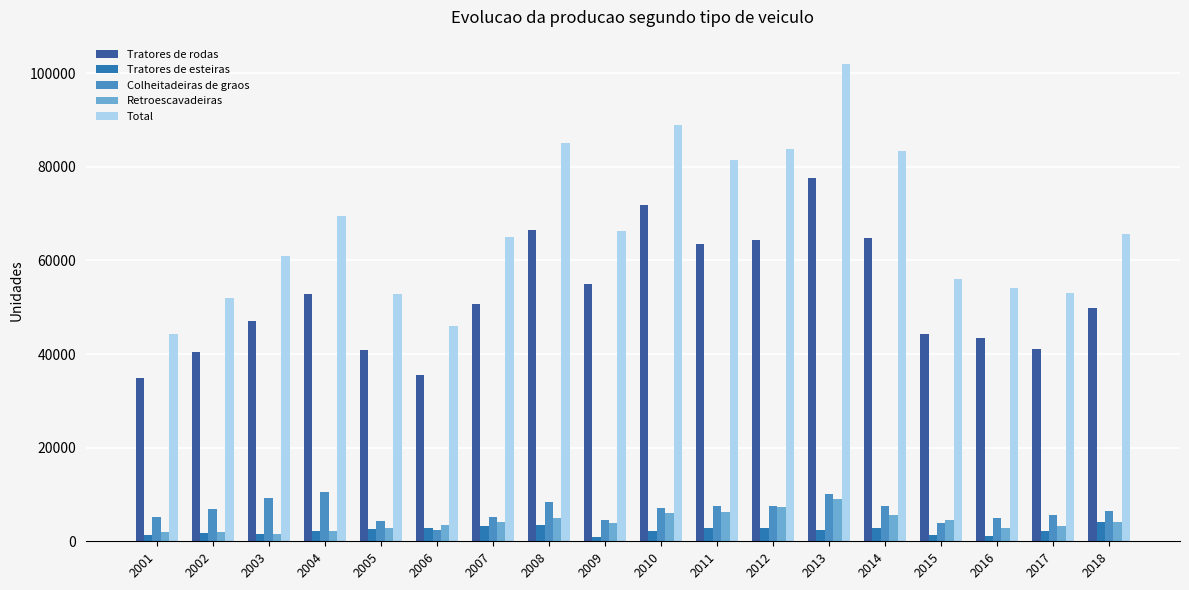

How many categories are shown in the chart?

18